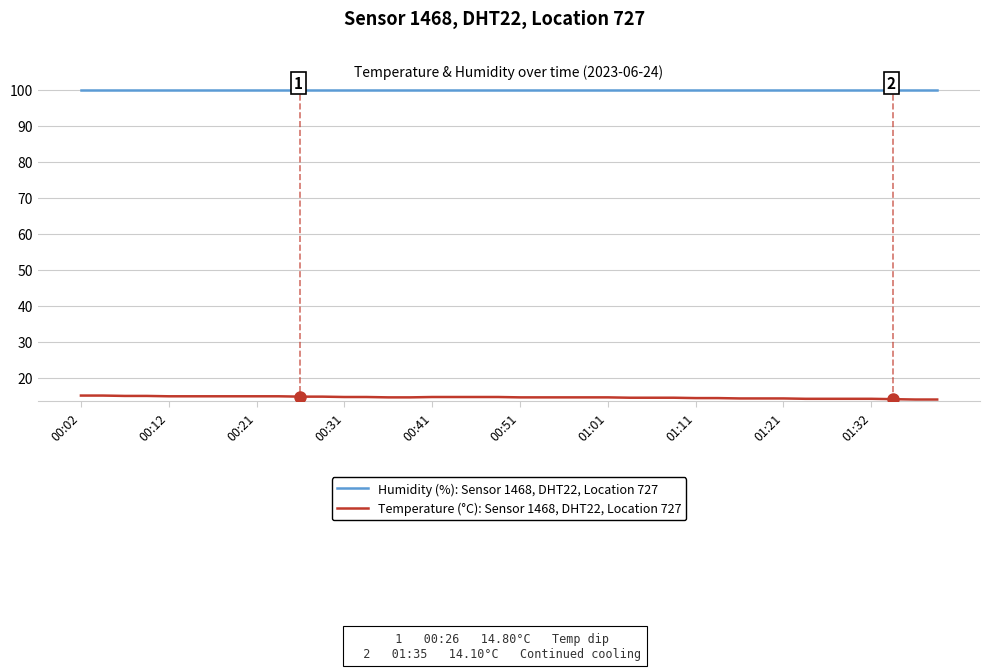

True or false: Humidity (%): Sensor 1468, DHT22, Location 727 and Temperature (°C): Sensor 1468, DHT22, Location 727 cross at least once.

False